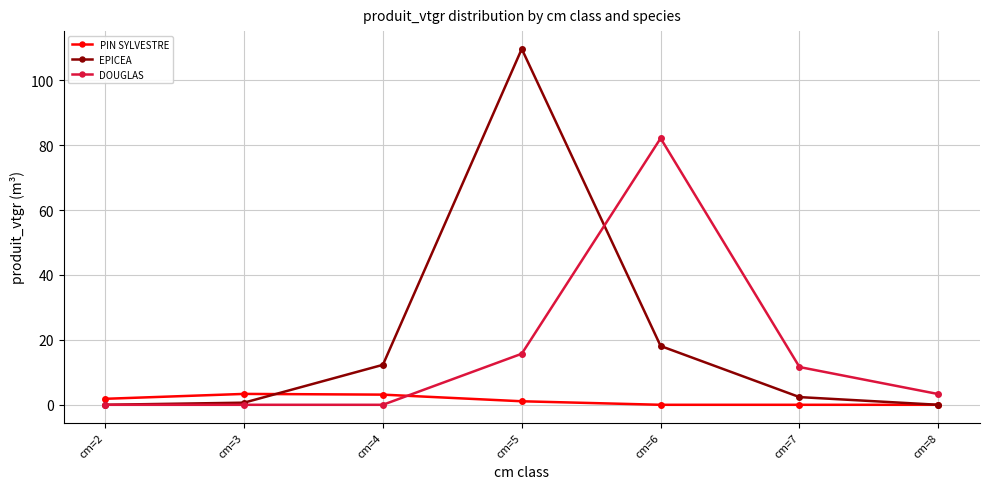

Which series has the largest range (max minus min)?

EPICEA